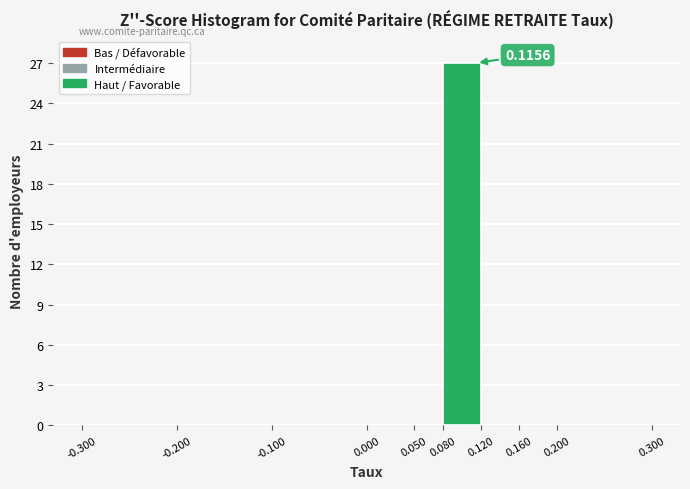

Over which range of the x-axis is the bar tallest?

0.080 to 0.120